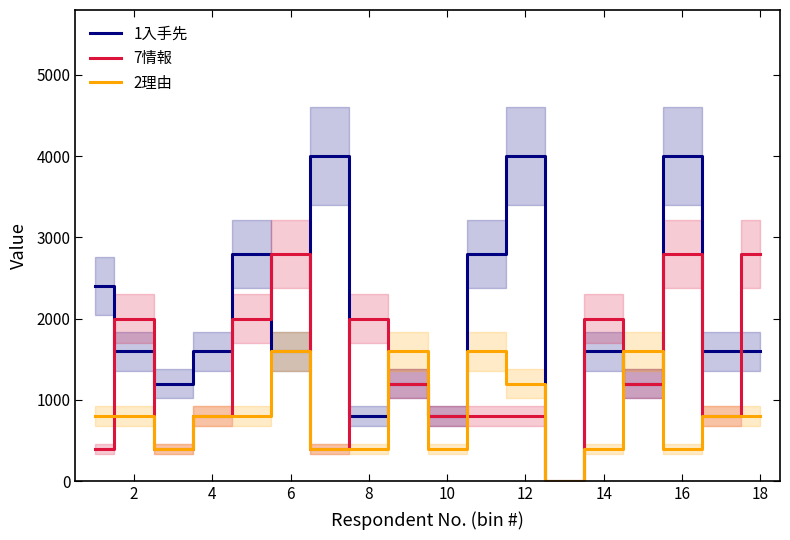

How many values in the 7情報 series exceed 1200?

7